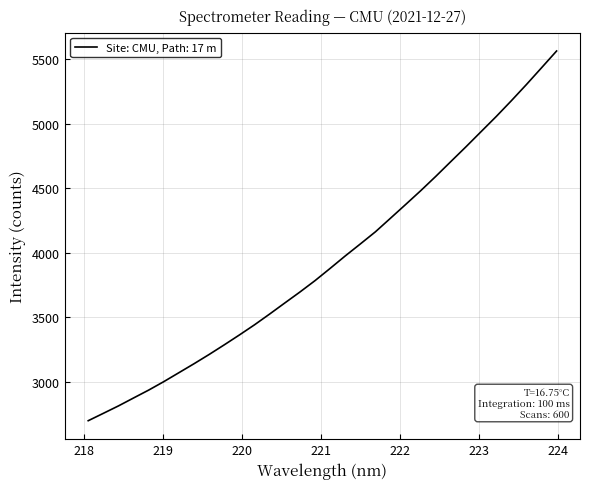

What is the greatest value displayed?

5563.4